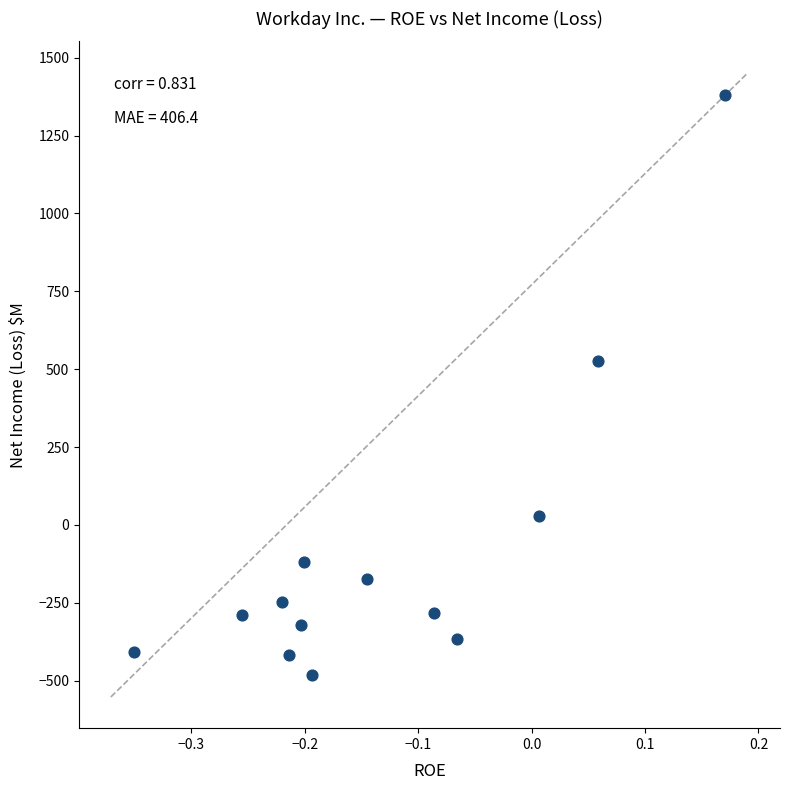

What Y value in the scatter plot is closest to 450?

526